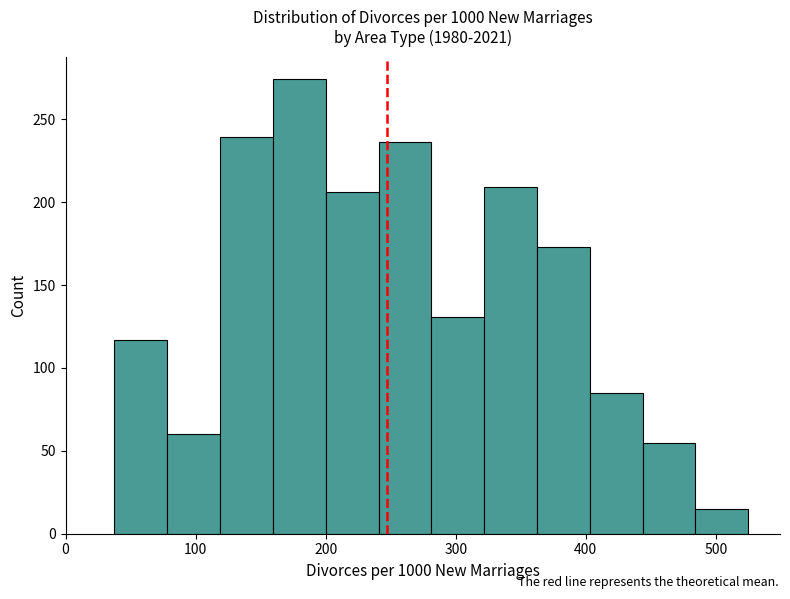

Reading left to right, transcribe this chart: for each bar, give the range it covers on the x-axis and its height. Neither the bar edges nor the heights are printed on the chart, so give them approximately, as read against the axes.

40 to 80: 115
80 to 120: 60
120 to 160: 240
160 to 200: 275
200 to 240: 205
240 to 280: 235
280 to 320: 130
320 to 360: 210
360 to 400: 175
400 to 440: 85
440 to 480: 55
480 to 520: 15